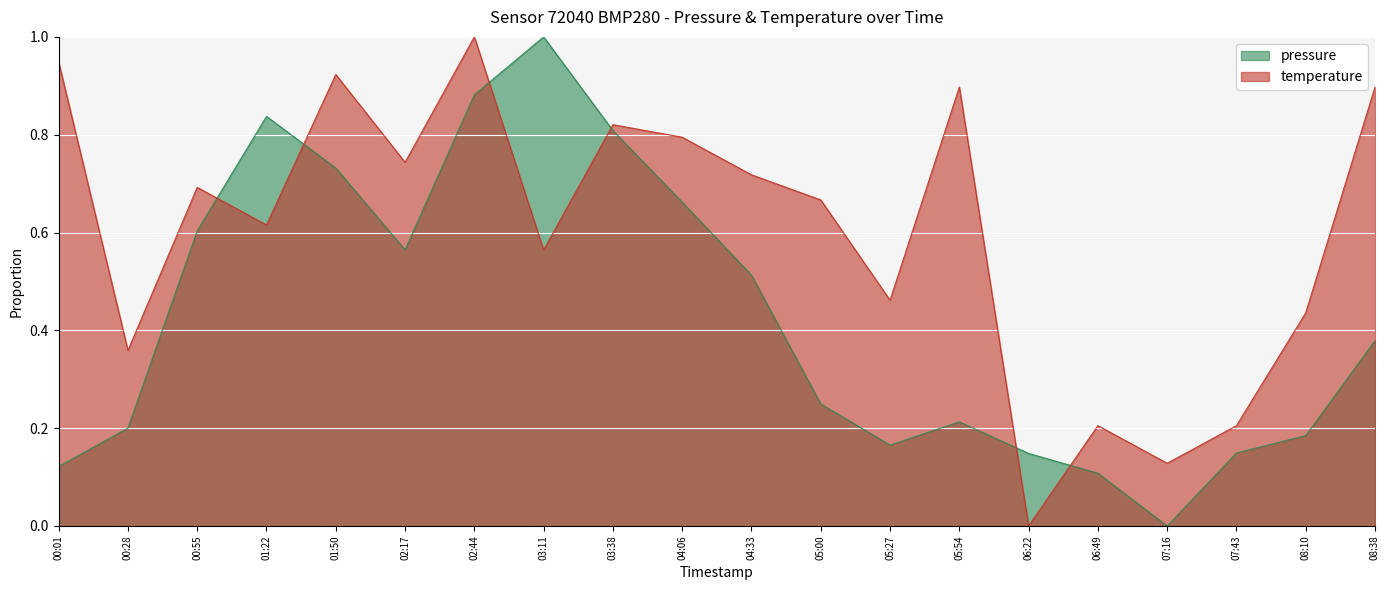

At how many categories does at least one series exceed 0?

20